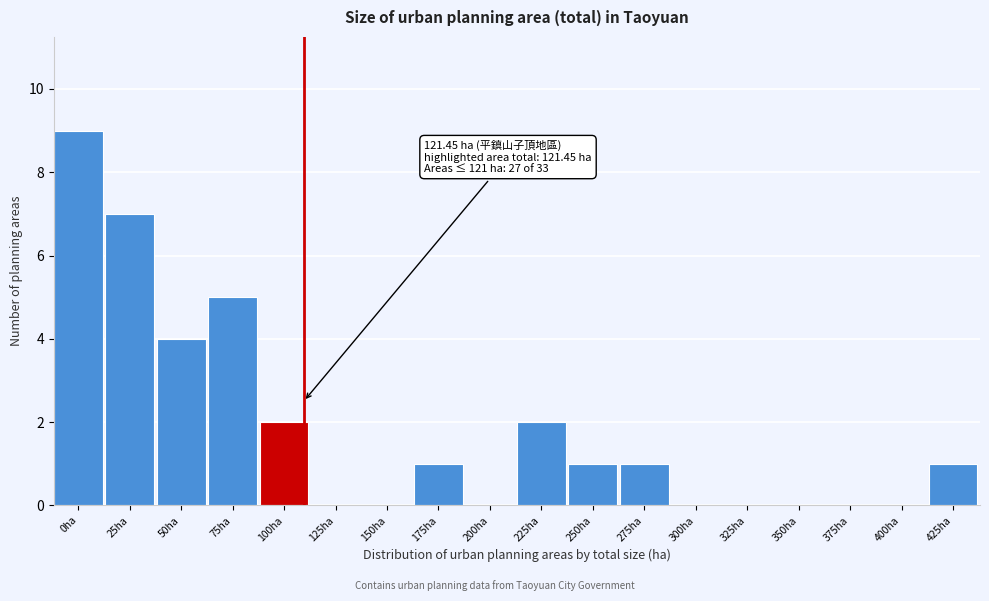

Reading left to right, transcribe all the data shown in this chart.

0ha=9	25ha=7	50ha=4	75ha=5	100ha=2	125ha=0	150ha=0	175ha=1	200ha=0	225ha=2	250ha=1	275ha=1	300ha=0	325ha=0	350ha=0	375ha=0	400ha=0	425ha=1